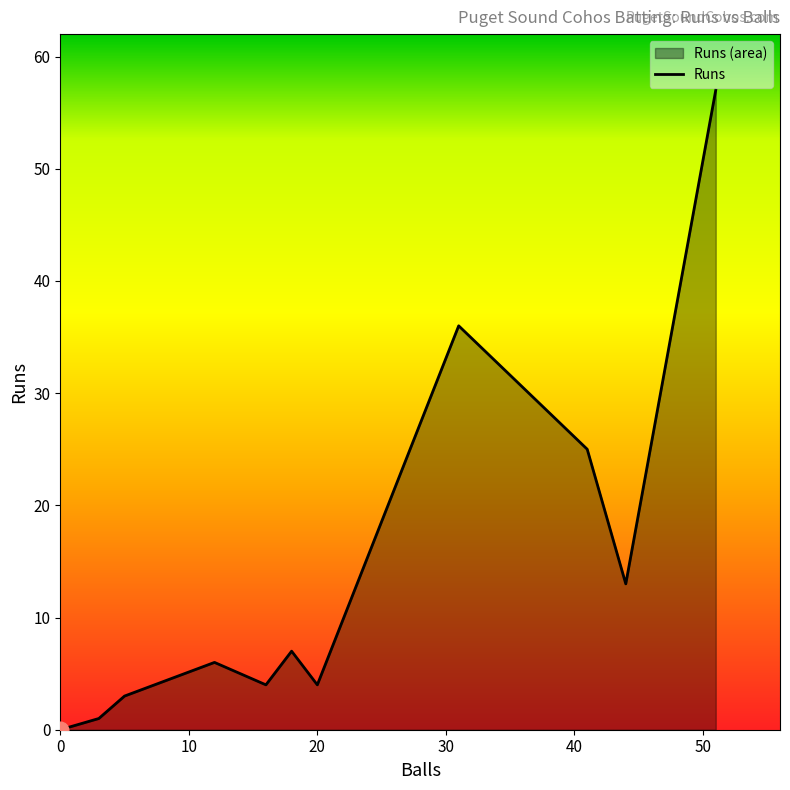

What is the greatest value displayed?

57